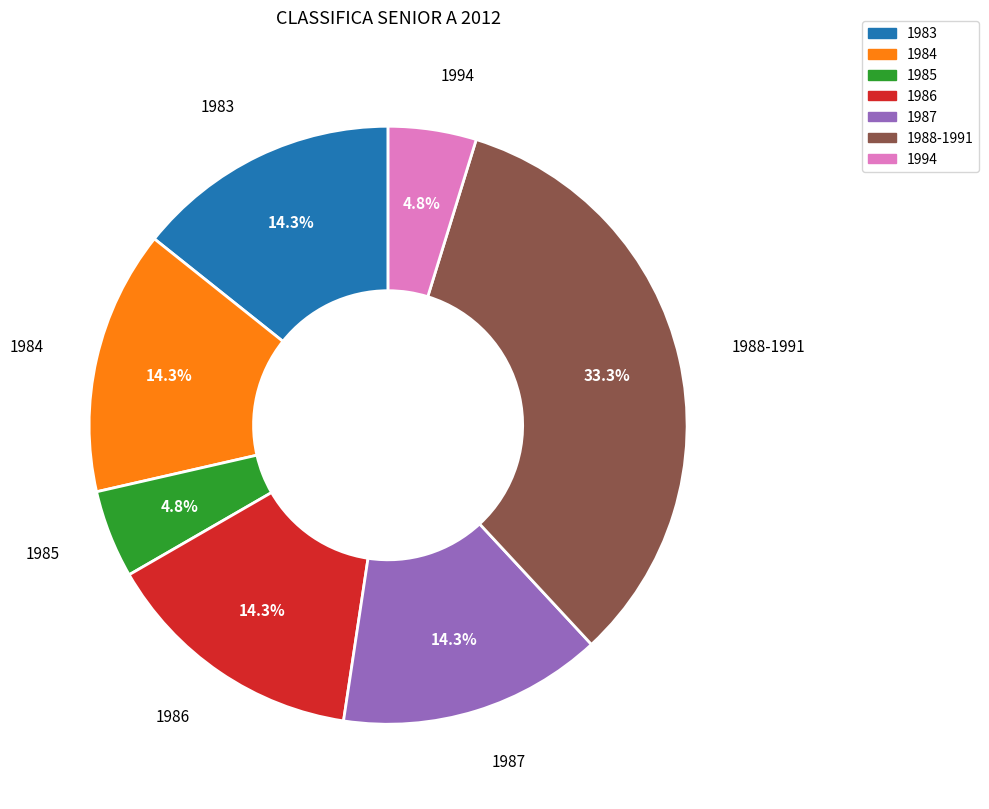

Is there any slice that represents more than half of the pie?

No